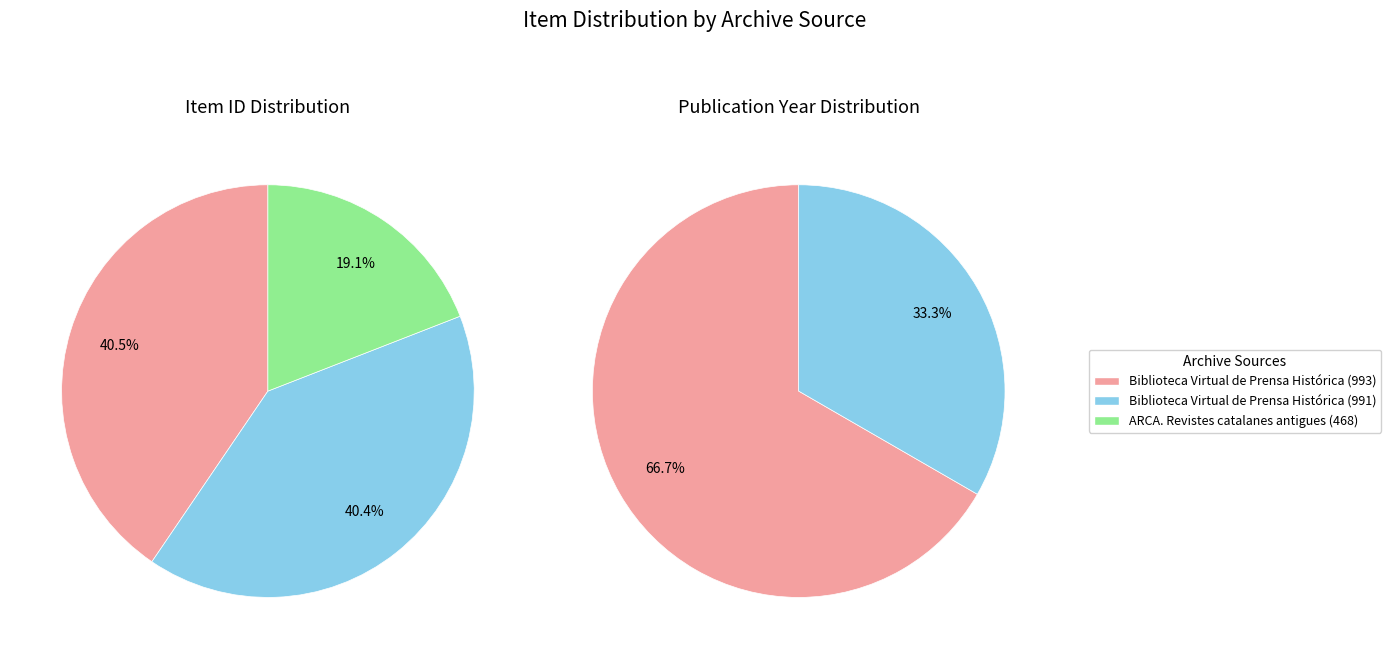

The Biblioteca Virtual de Prensa Histórica (993) slice represents 31% of the pie. True or false?

False